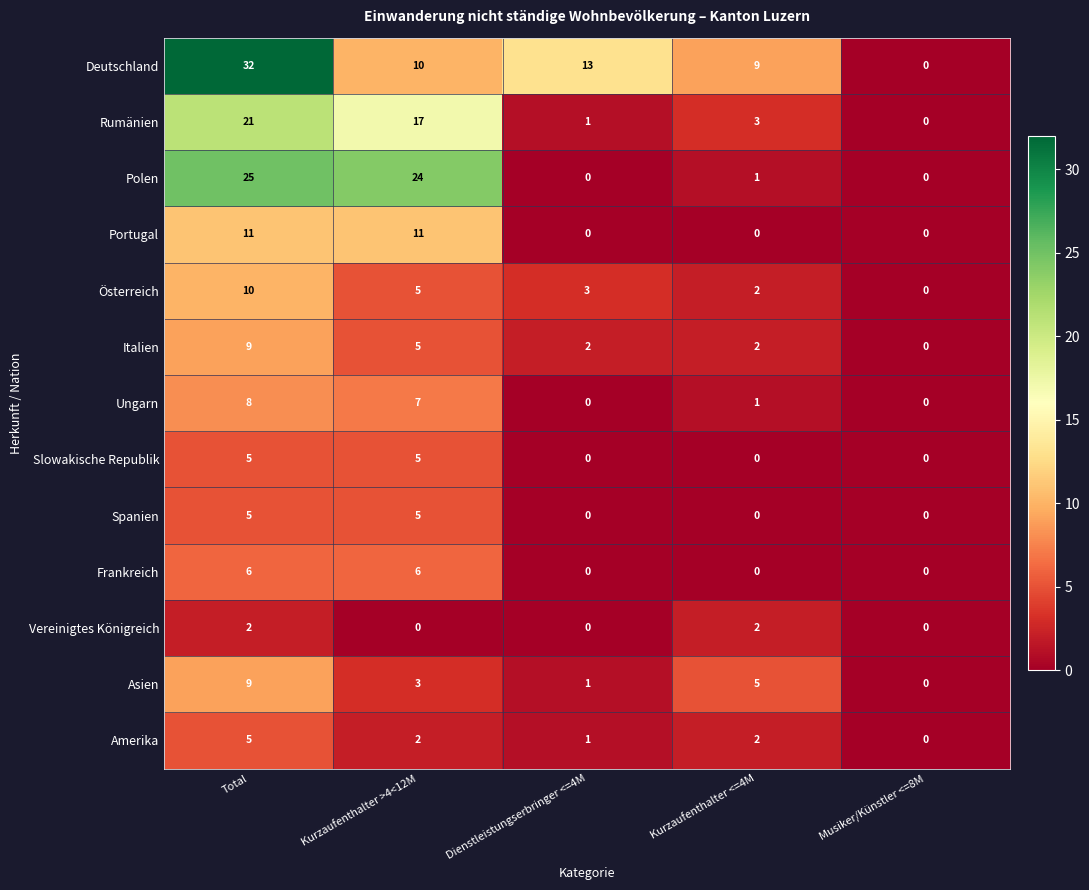

Rank the categories by Asien value from highest to lowest.

Total, Kurzaufenthalter <=4M, Kurzaufenthalter >4<12M, Dienstleistungserbringer <=4M, Musiker/Künstler <=8M